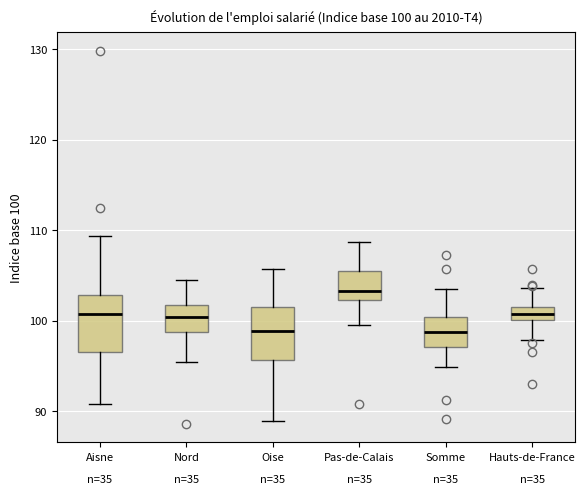

Which box has the highest median line?

Pas-de-Calais